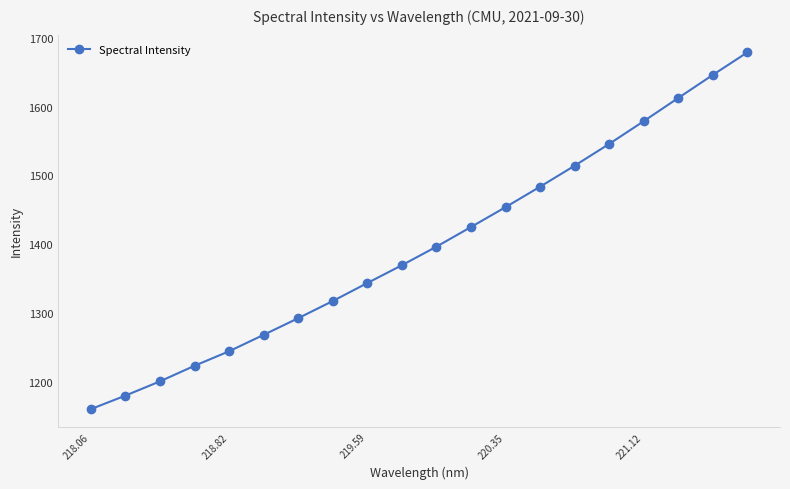

What is the average value?

1396.9